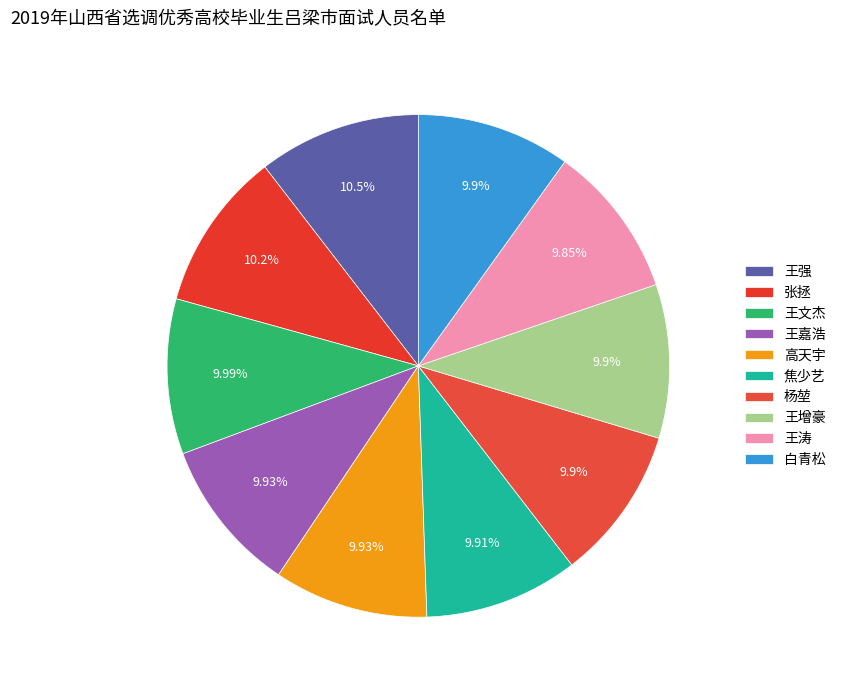

Count the number of slices in the pie.

10